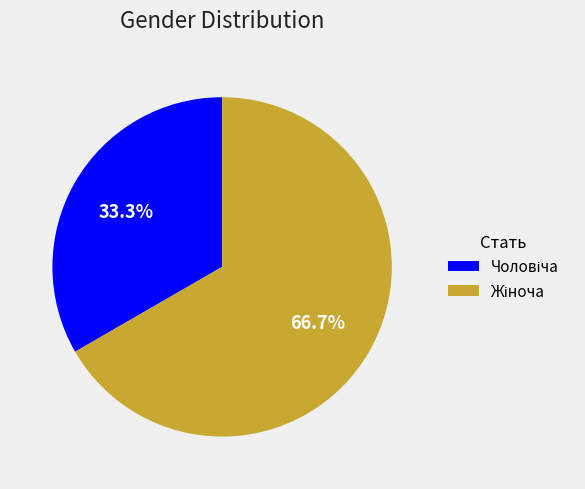

Is there any slice that represents more than half of the pie?

Yes